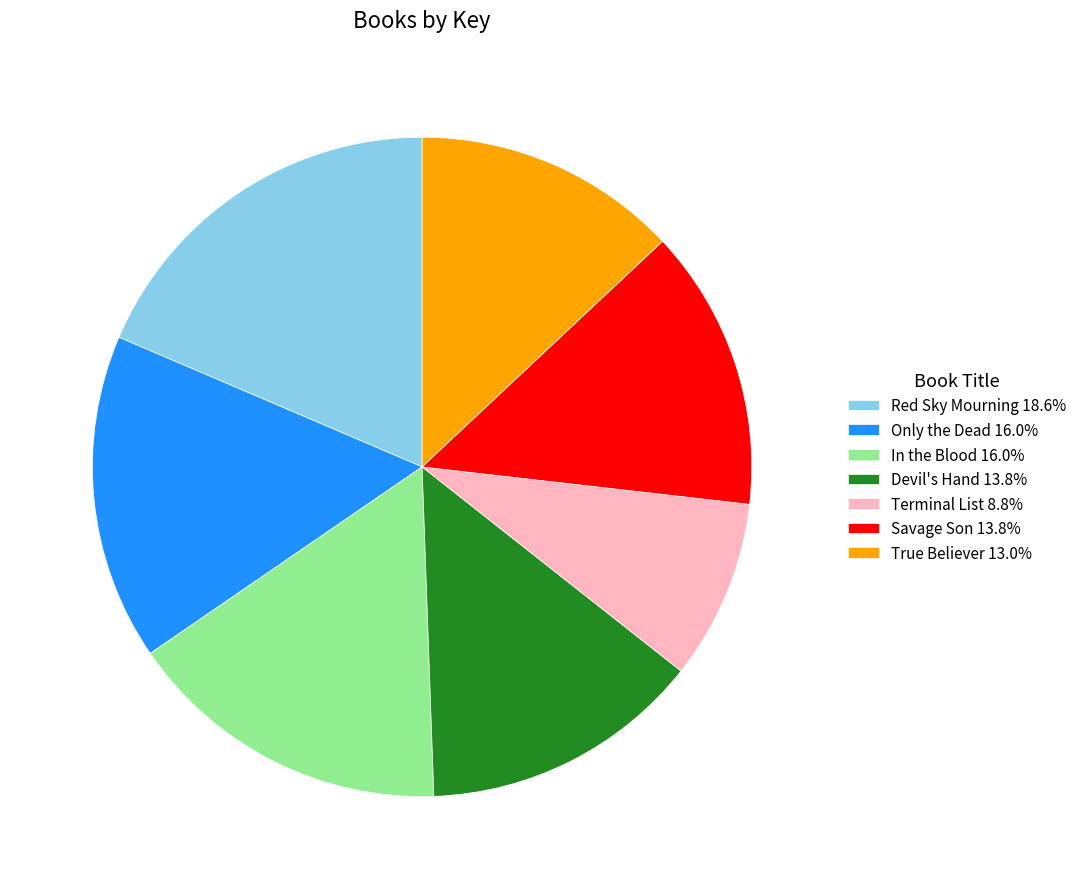

Count the number of slices in the pie.

7